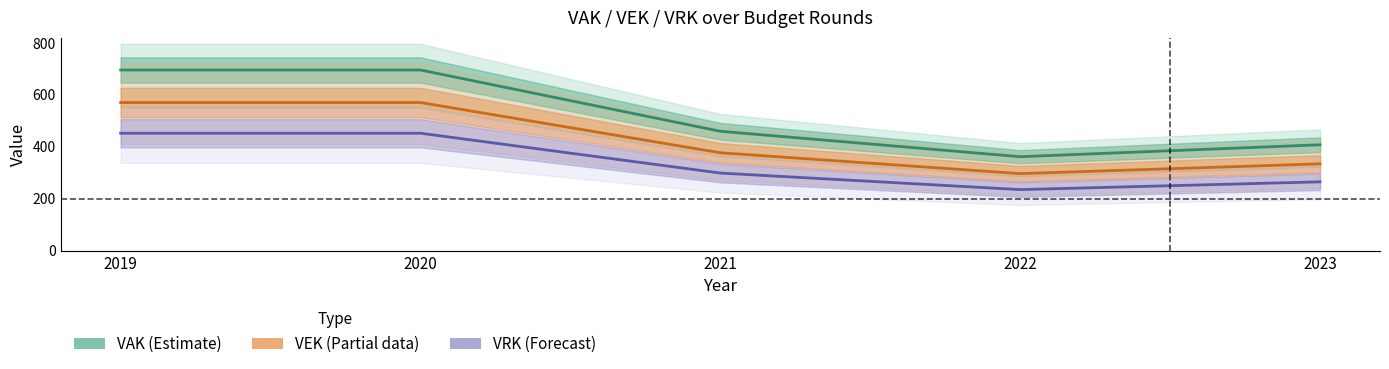

What is the highest value of the VRK (Forecast) series?

452.4